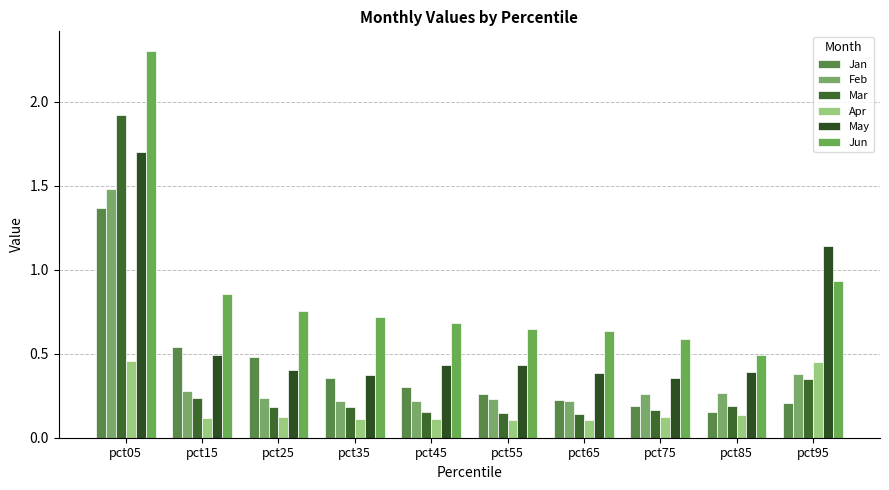

Which label corresponds to the largest value in the chart?

pct05